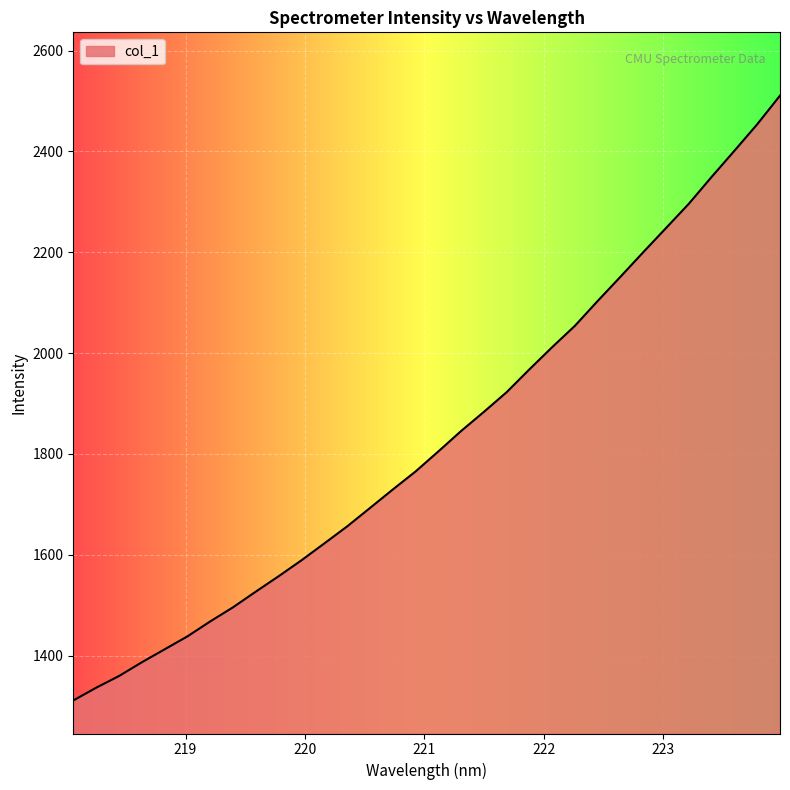

What is the difference between the maximum and minimum values?

1200.0